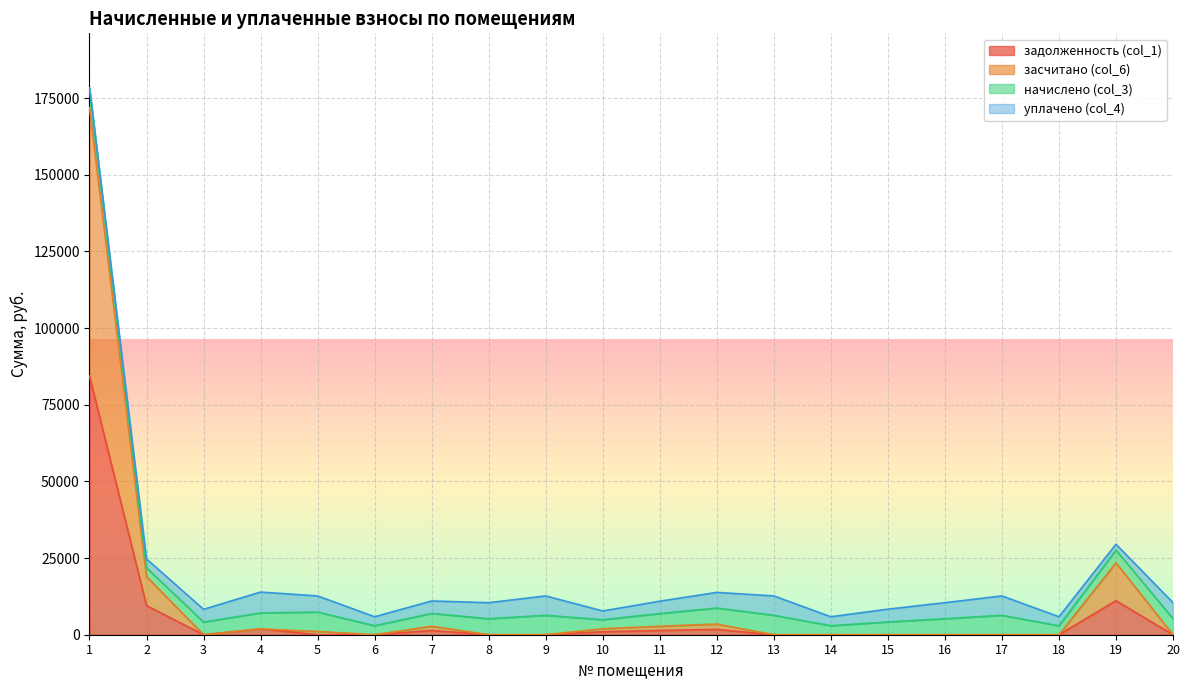

Between 4 and 18, which is larger?

4